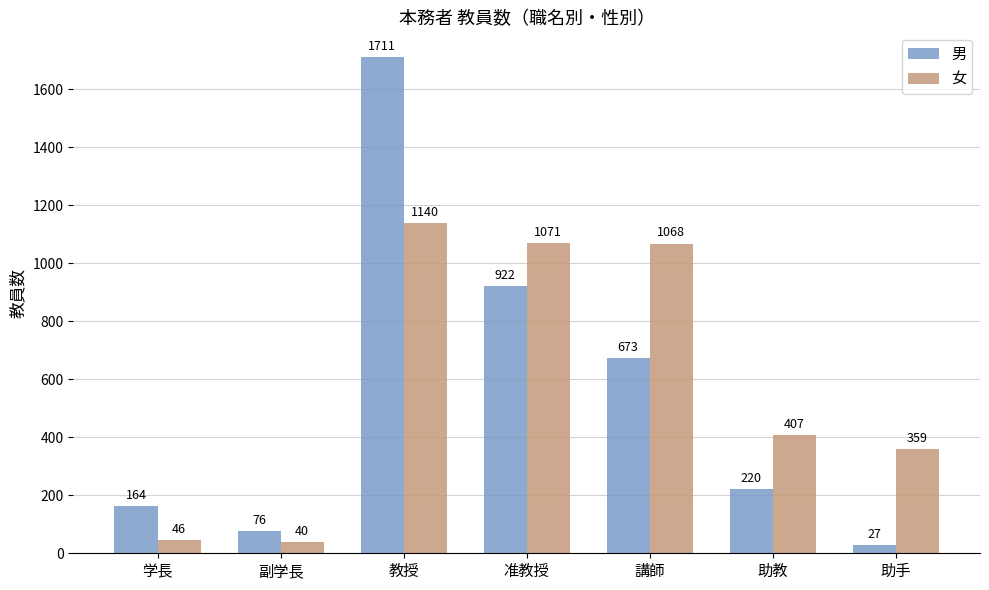

What is the value of the 男 bar at the 3rd from the left?

1711